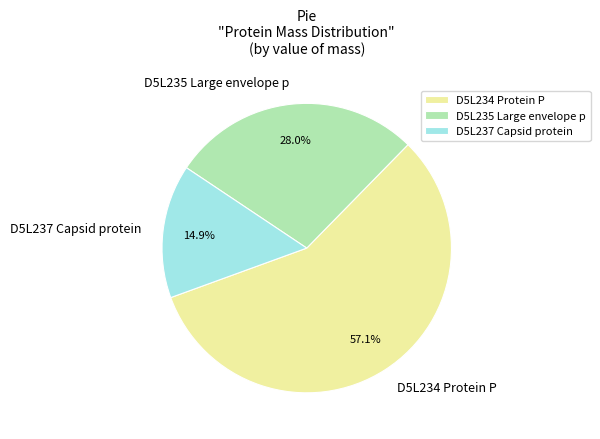

Is it true that D5L235 Large envelope p is 28% of the pie?

True